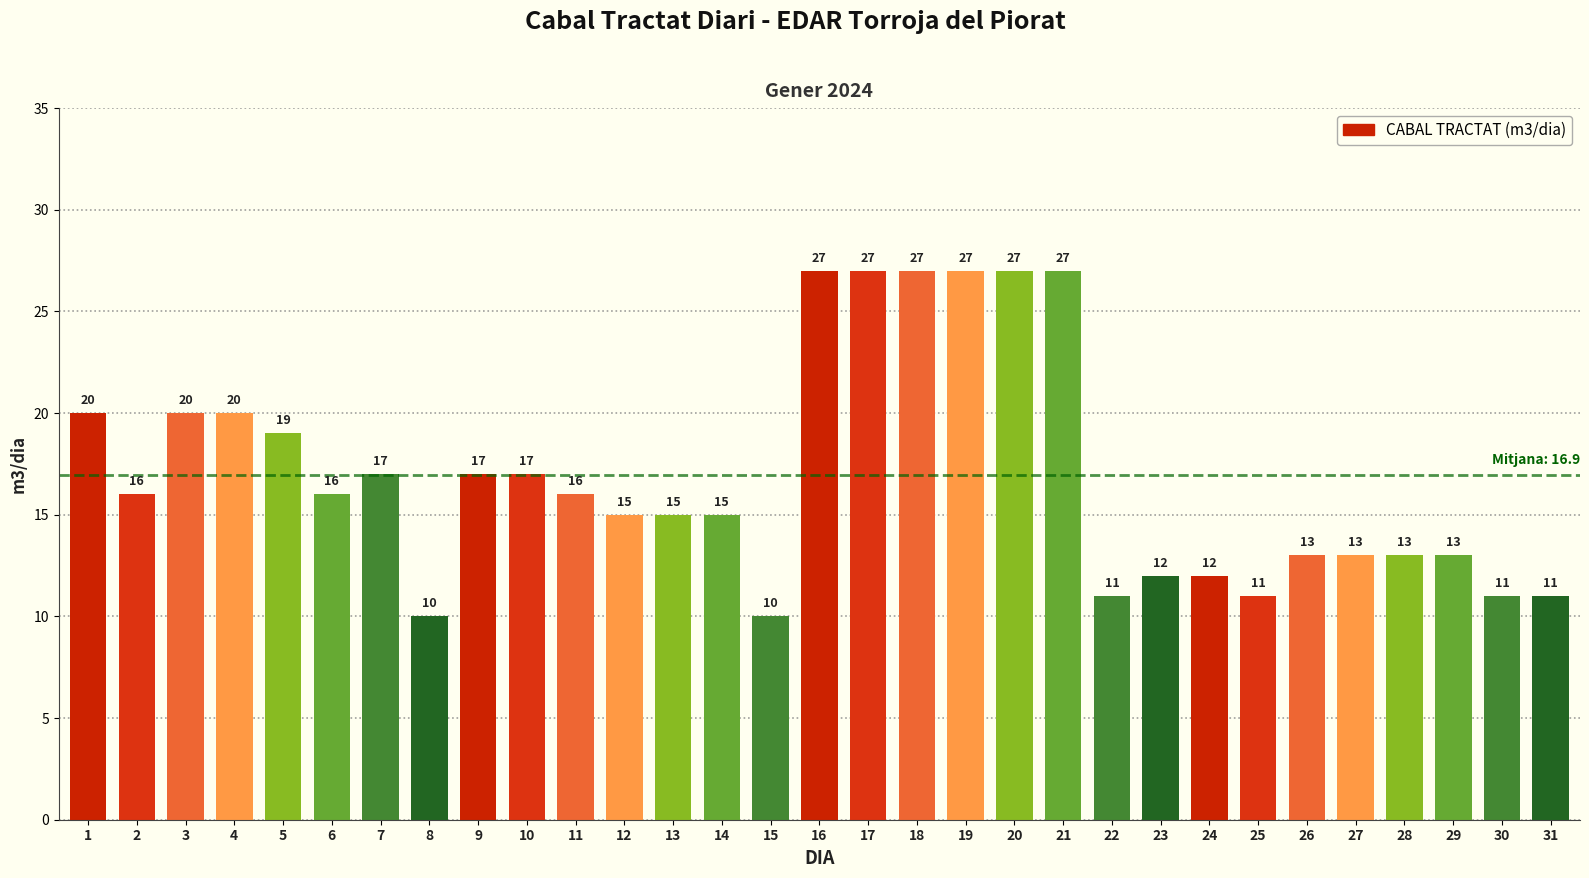

How many bars are there in total?

31